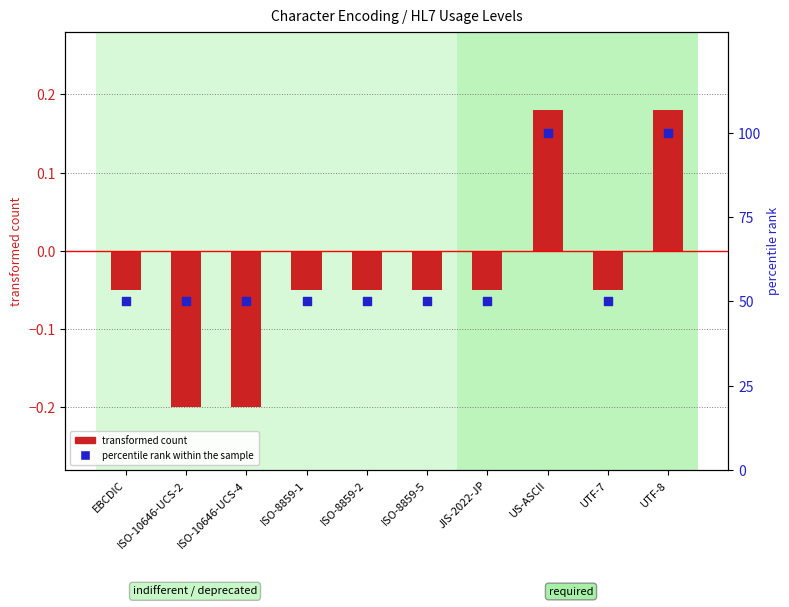

Which series has the largest total across all categories?

percentile rank within the sample